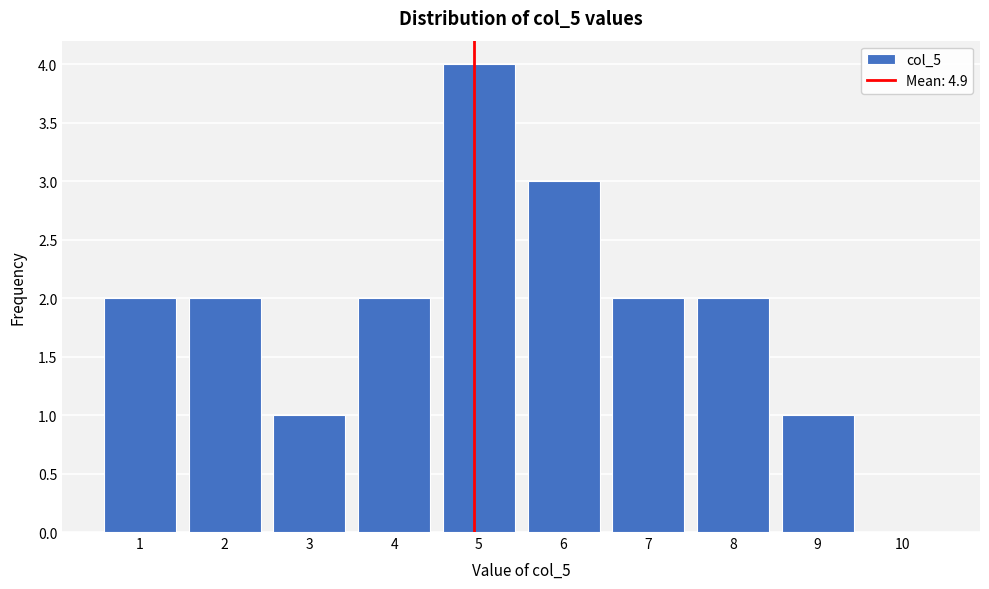

Reading right to left, extract all data points from this chart.

10=0	9=1	8=2	7=2	6=3	5=4	4=2	3=1	2=2	1=2